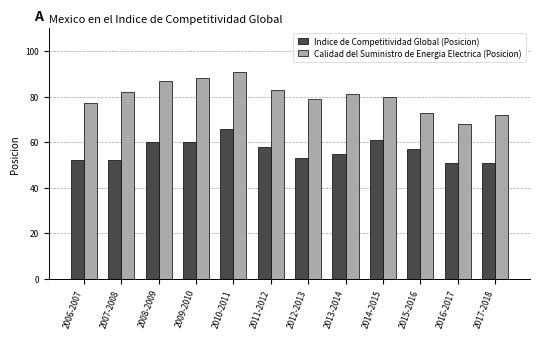

What is the difference between the maximum and minimum values in the Calidad del Suministro de Energia Electrica (Posicion) series?

23